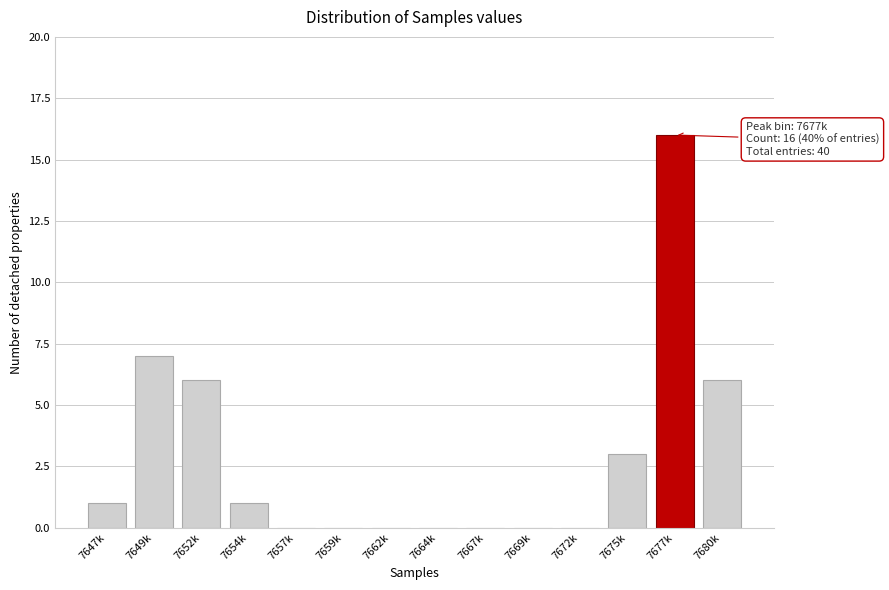

Reading left to right, what are all the values shown in this chart?

7647k=1	7649k=7	7652k=6	7654k=1	7657k=0	7659k=0	7662k=0	7664k=0	7667k=0	7669k=0	7672k=0	7675k=3	7677k=16	7680k=6